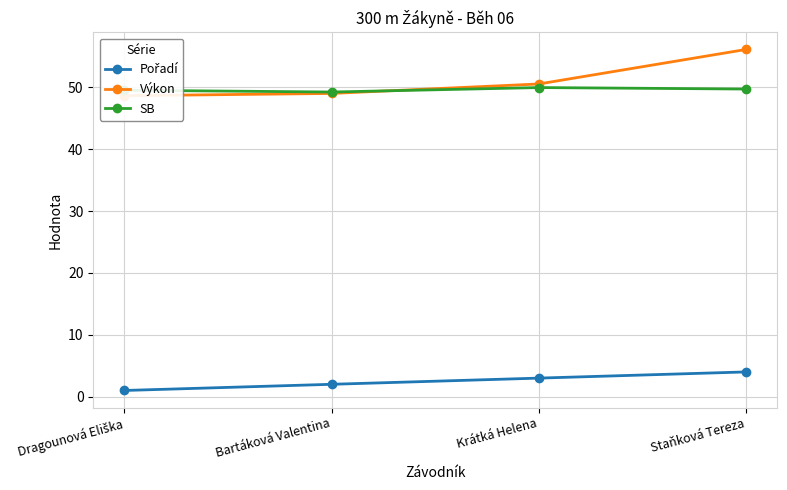

What is the label of the 1st point from the right?

Staňková Tereza